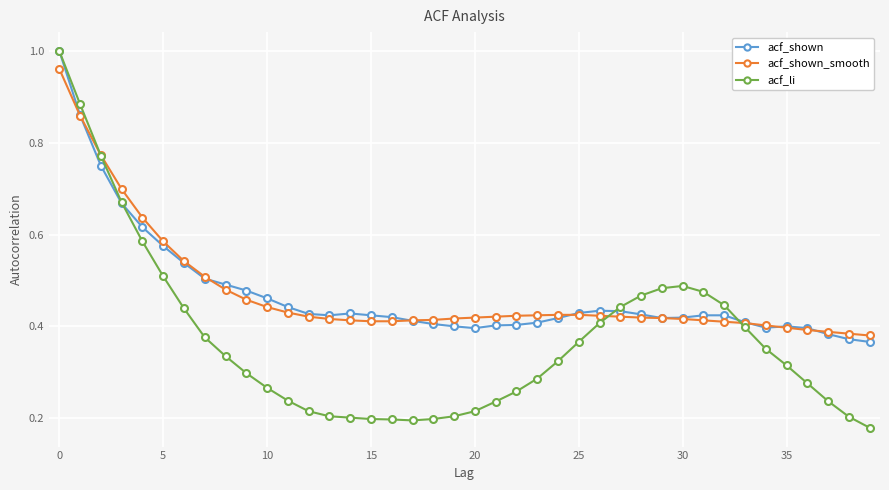

Which series has the largest range (max minus min)?

acf_li